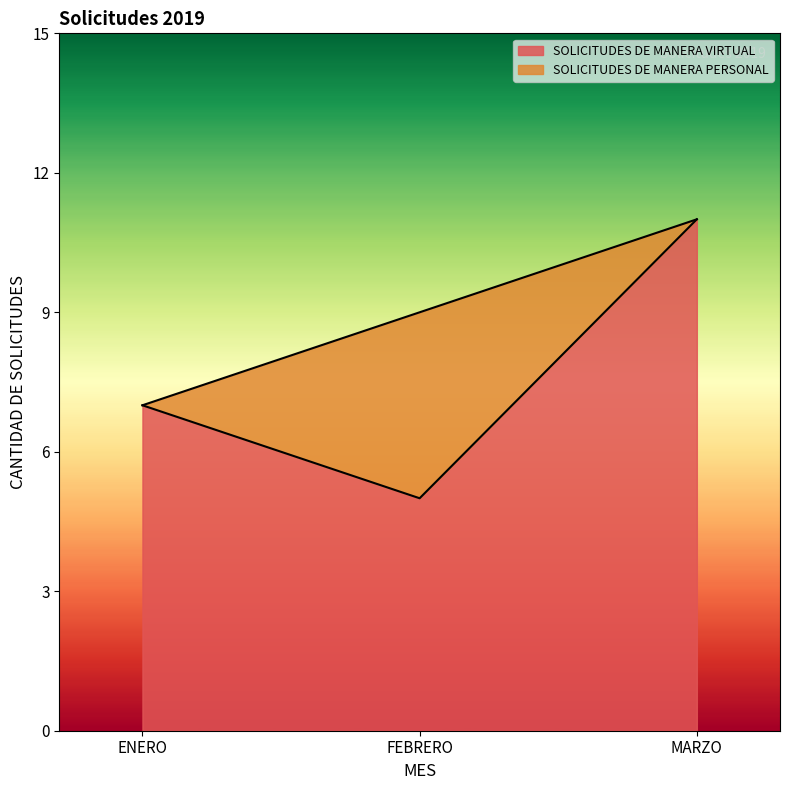

What is the greatest value displayed?

11